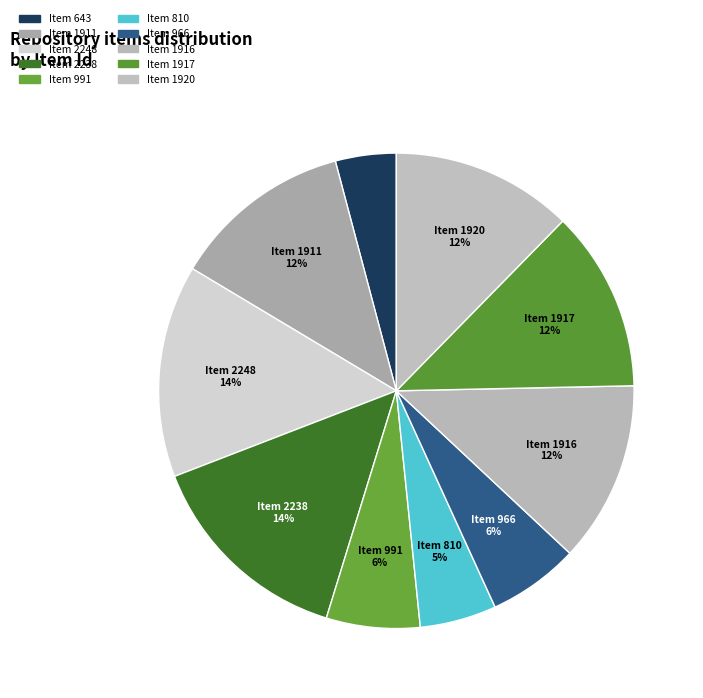

Is it true that Item 810 is 15% of the pie?

False